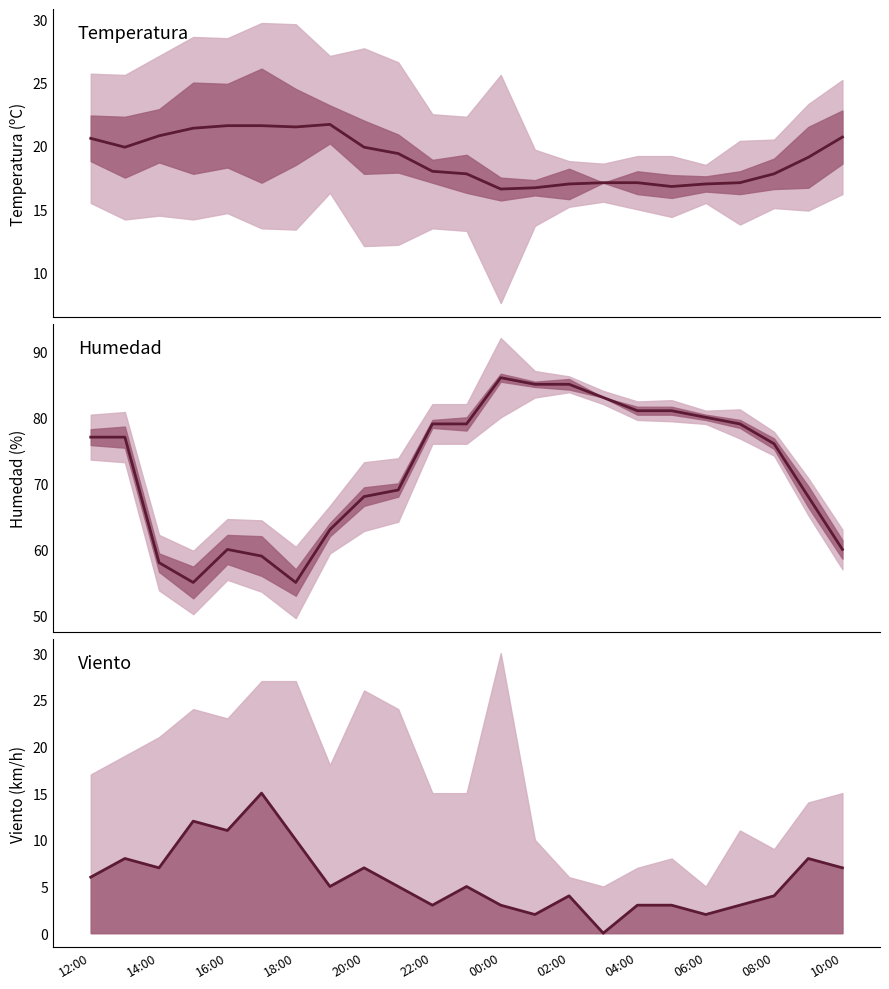

What is the sum of all Temperatura (C) values?

437.2